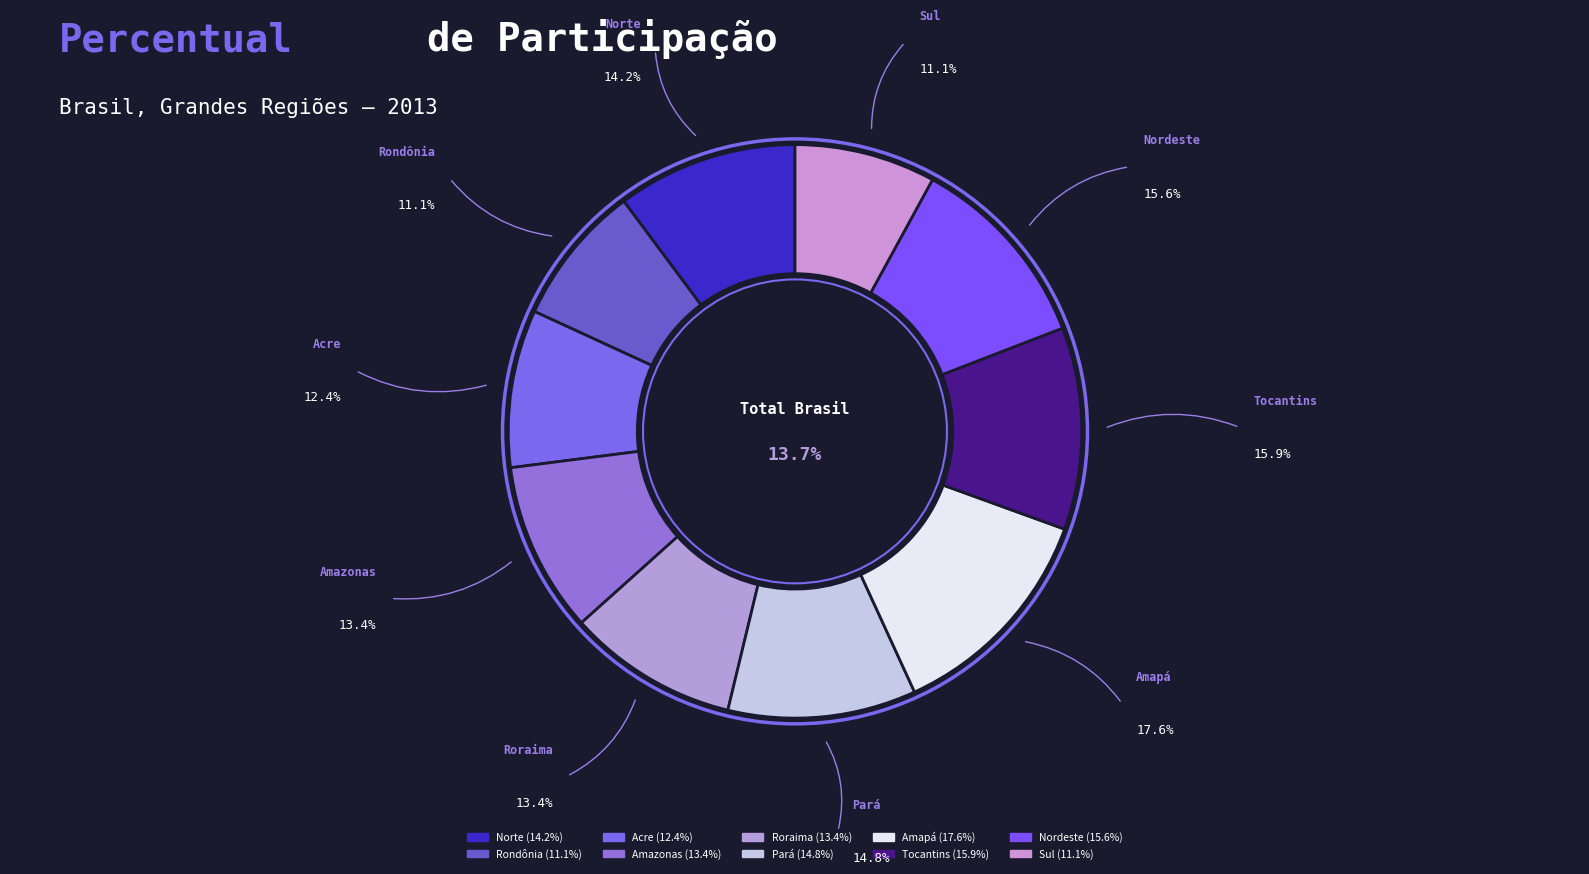

What is the largest slice in the pie chart?

Amapá